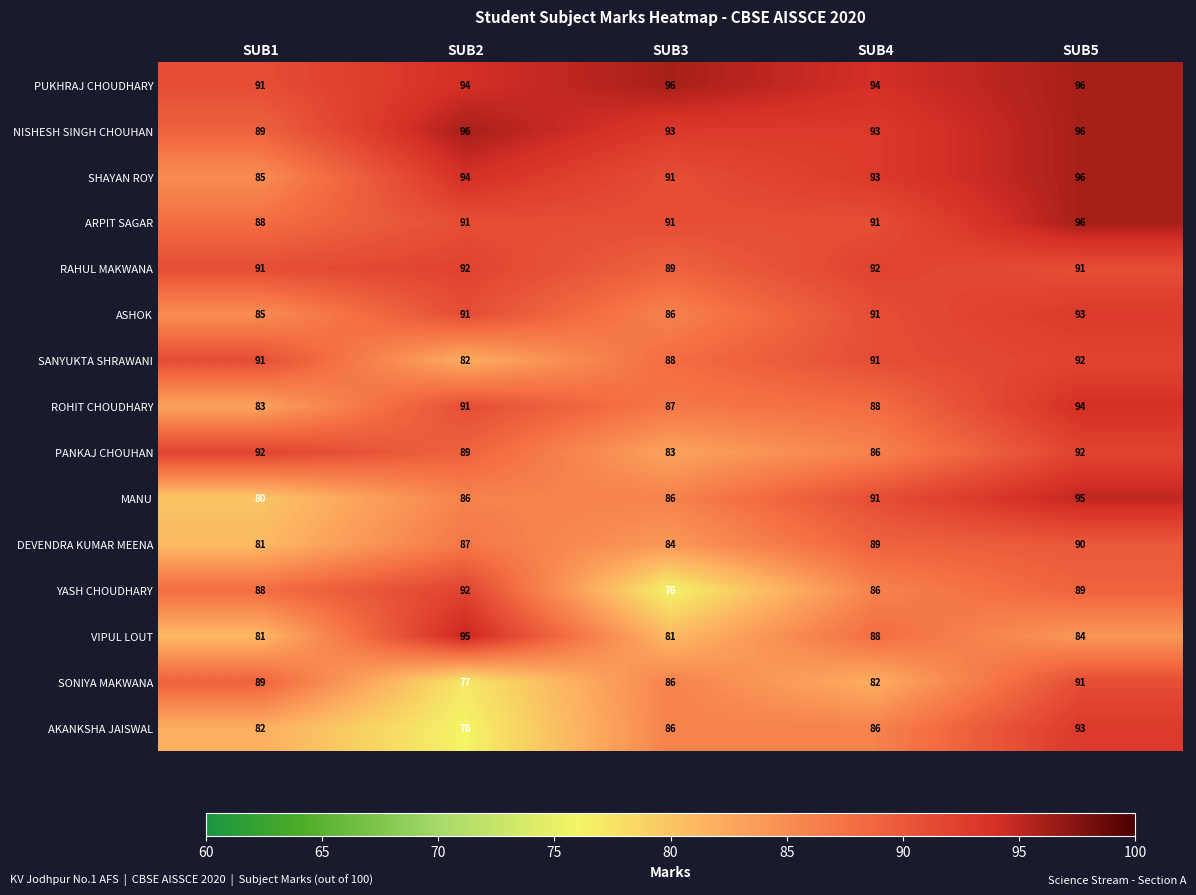

Count the MANU values in the range 86 to 91.

3